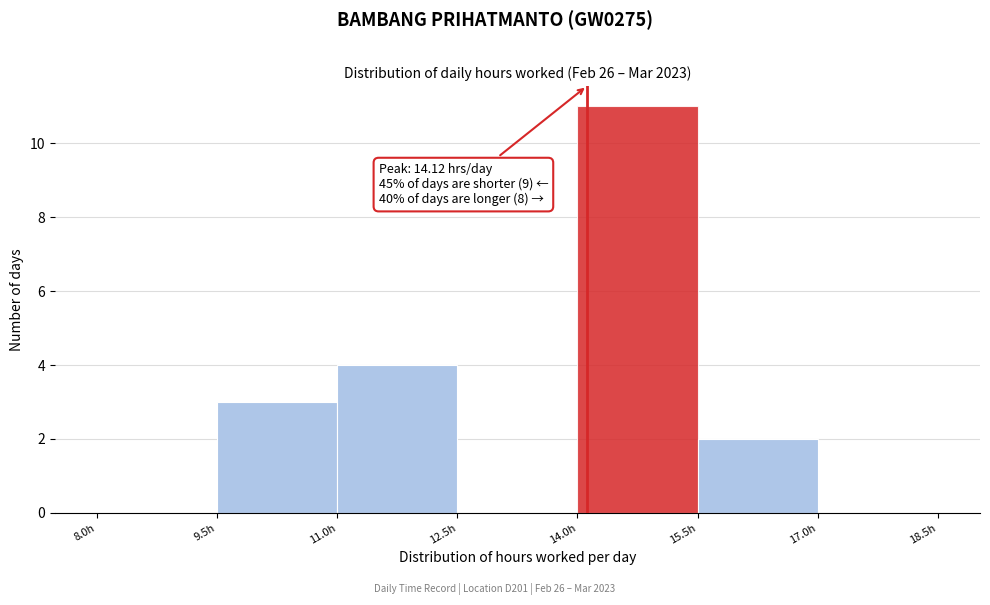

Over which range of the x-axis is the bar tallest?

14.0 to 15.5